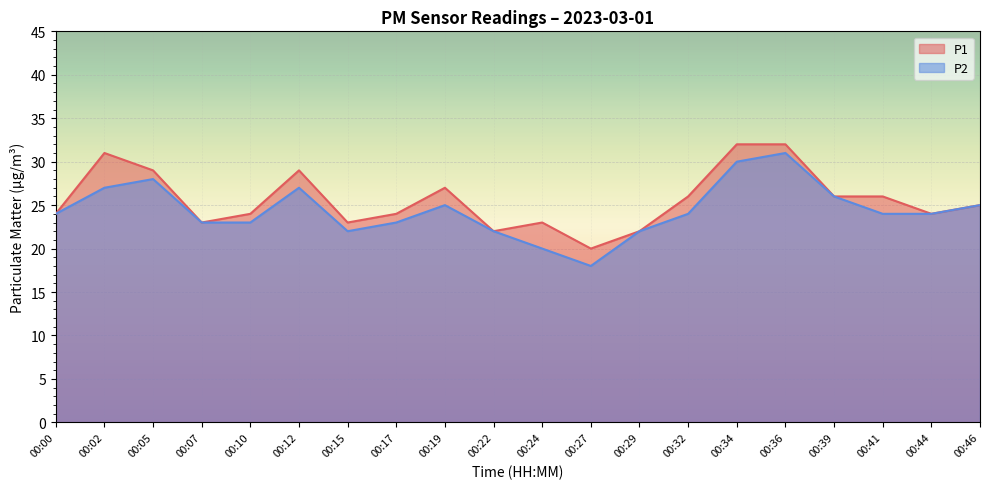

Reading right to left, transcribe all the data shown in this chart.

P1: 25	24	26	26	32	32	26	22	20	23	22	27	24	23	29	24	23	29	31	24
P2: 25	24	24	26	31	30	24	22	18	20	22	25	23	22	27	23	23	28	27	24